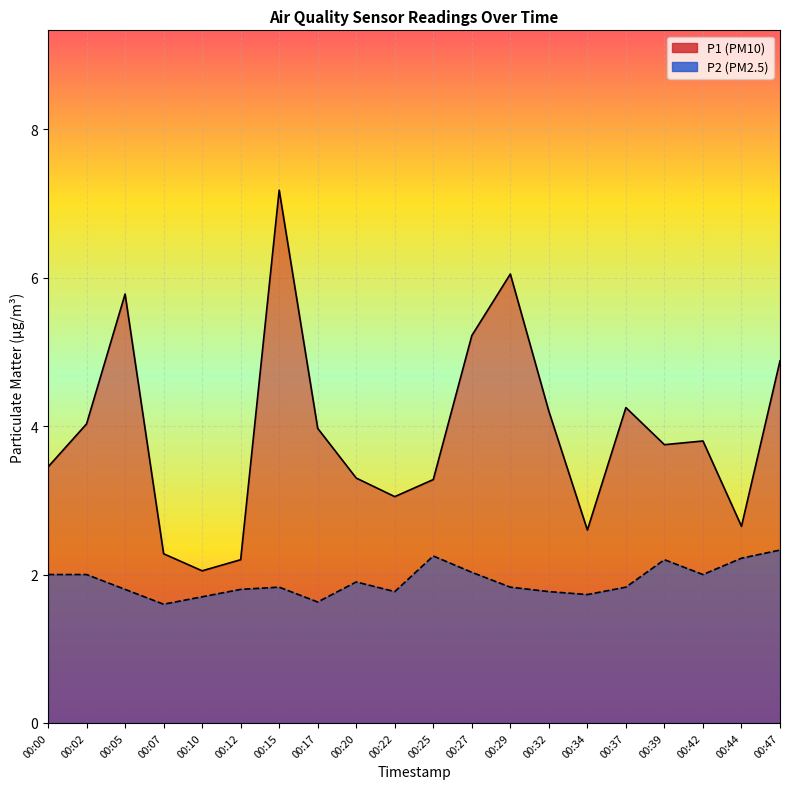

What is the value of the P1 point at the 17th from the left?

3.8